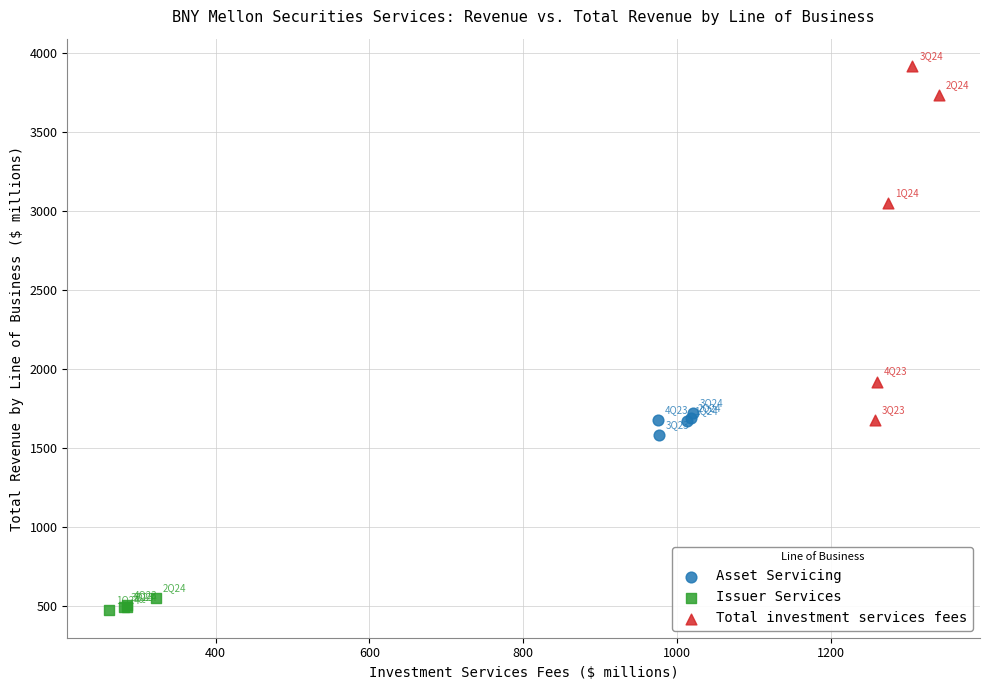

Which series has the largest Y range (max minus min)?

Total investment services fees